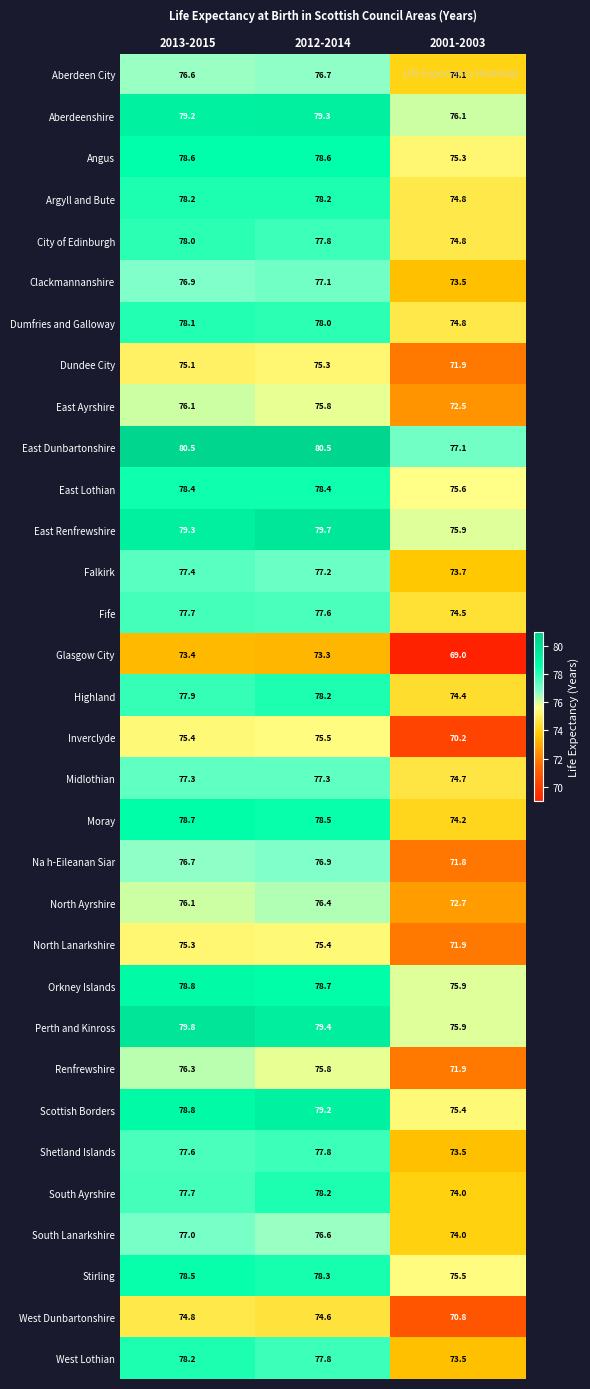

What is the average value of the East Ayrshire series?

74.8